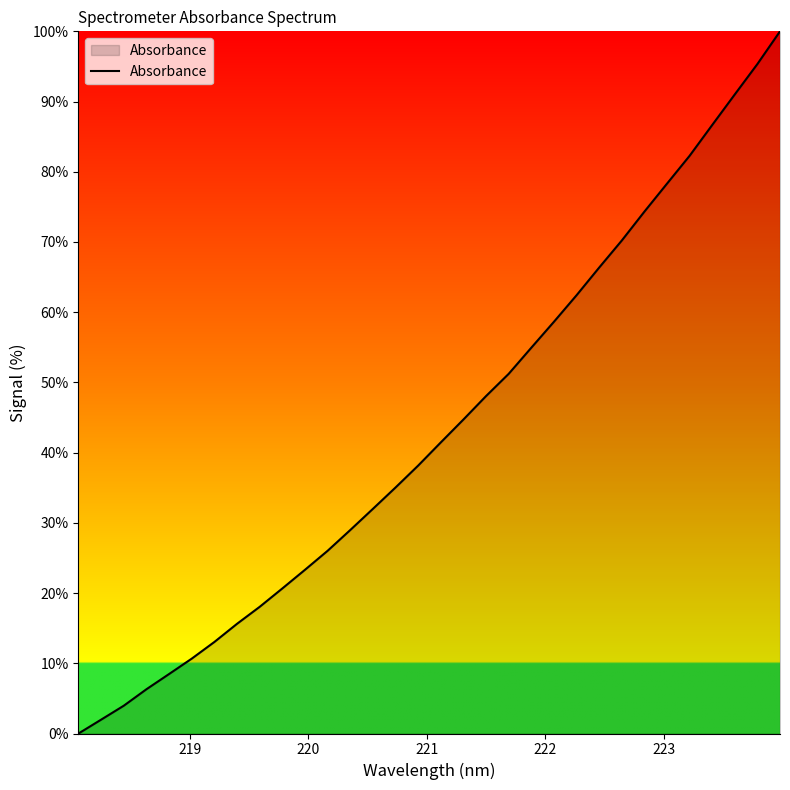

What is the maximum value shown in the chart?

100.0